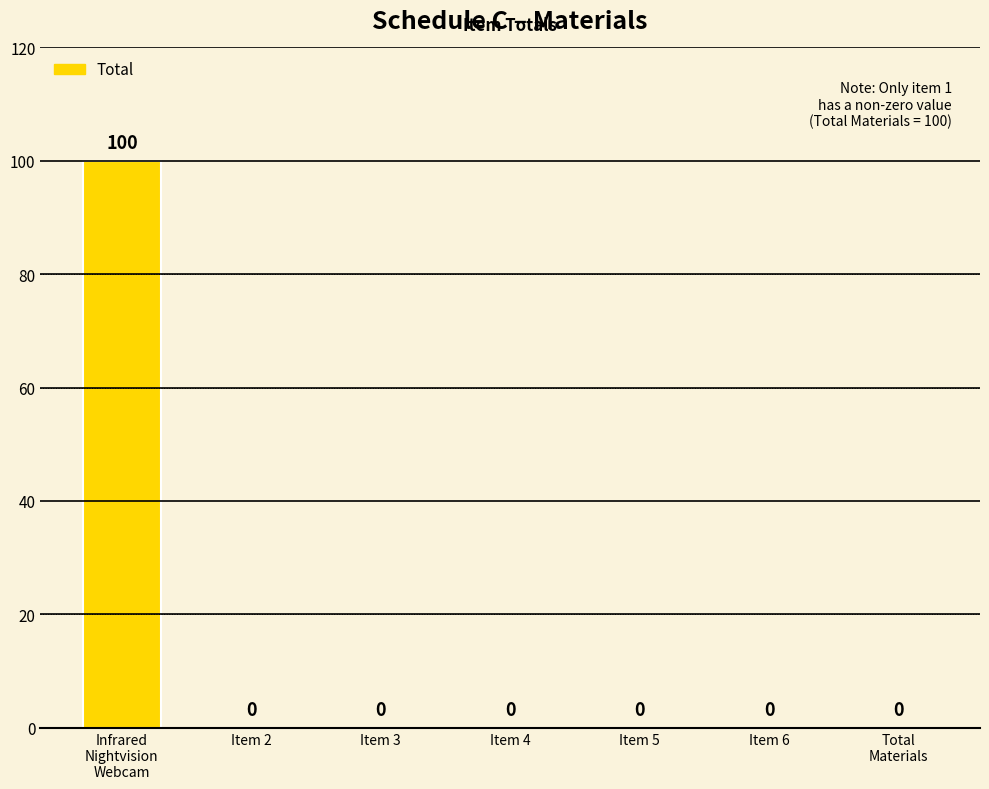

What is the sum of all values?

100